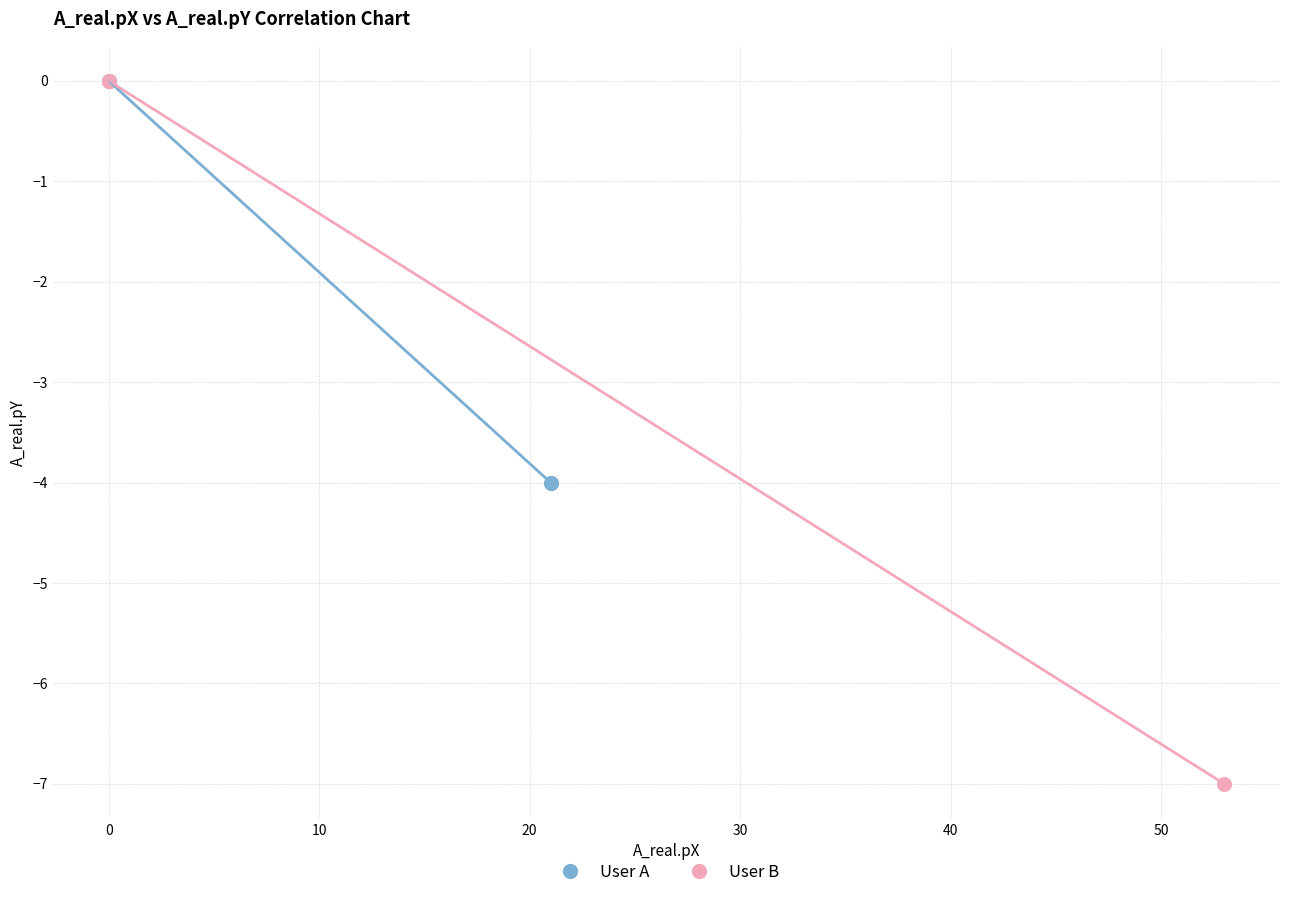

Which series reaches the minimum Y coordinate?

User B